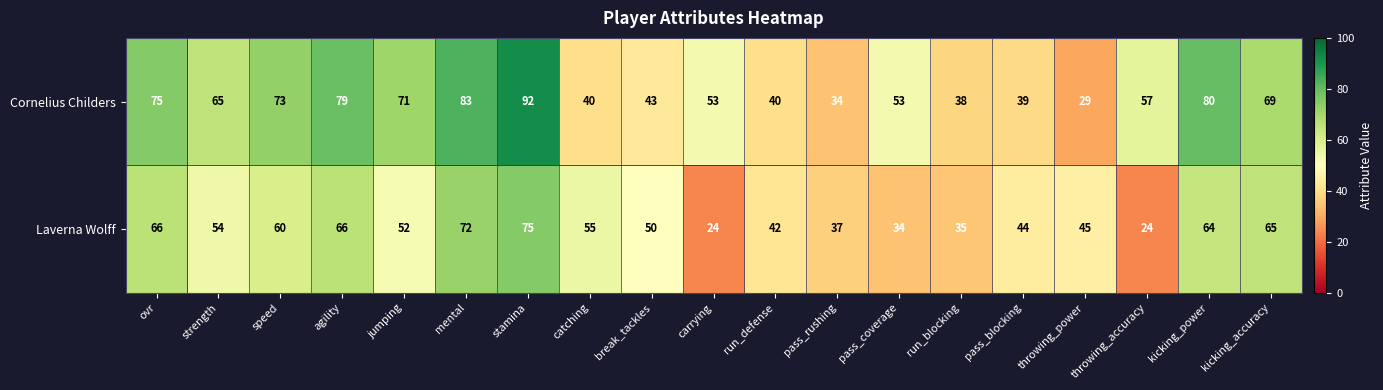

What is the smallest value displayed?

24